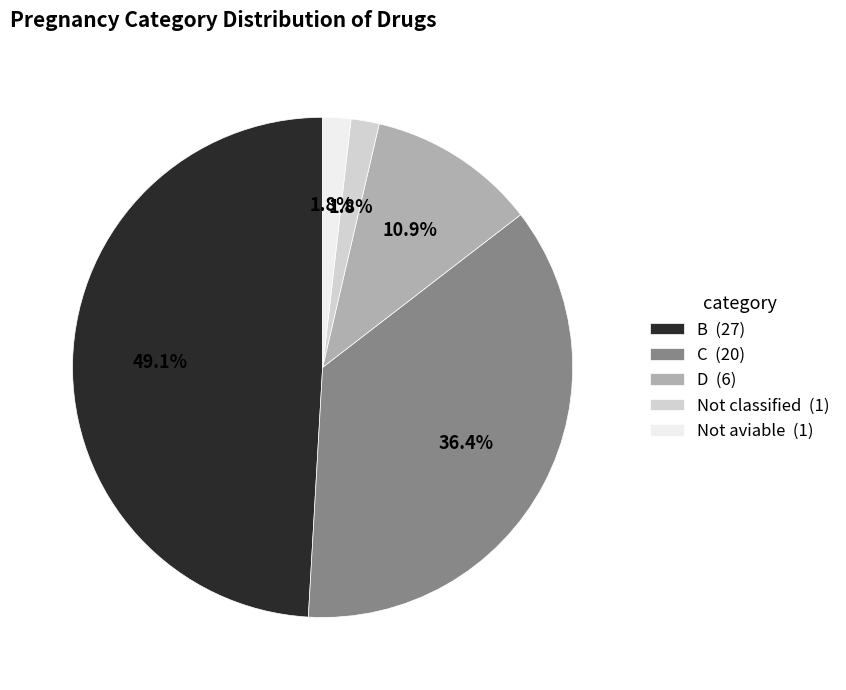

How many slices are in this pie chart?

5